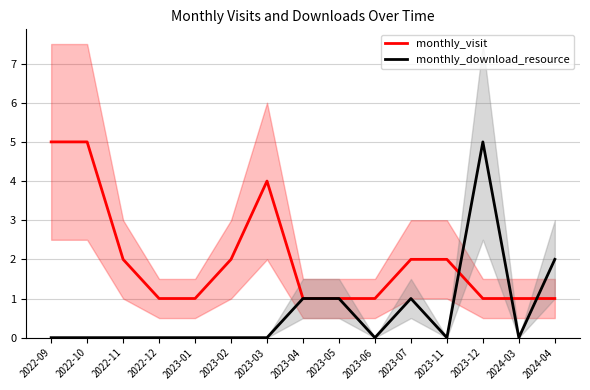

List the labels in order of monthly_visit value, largest first.

2022-09, 2022-10, 2023-03, 2022-11, 2023-02, 2023-07, 2023-11, 2022-12, 2023-01, 2023-04, 2023-05, 2023-06, 2023-12, 2024-03, 2024-04